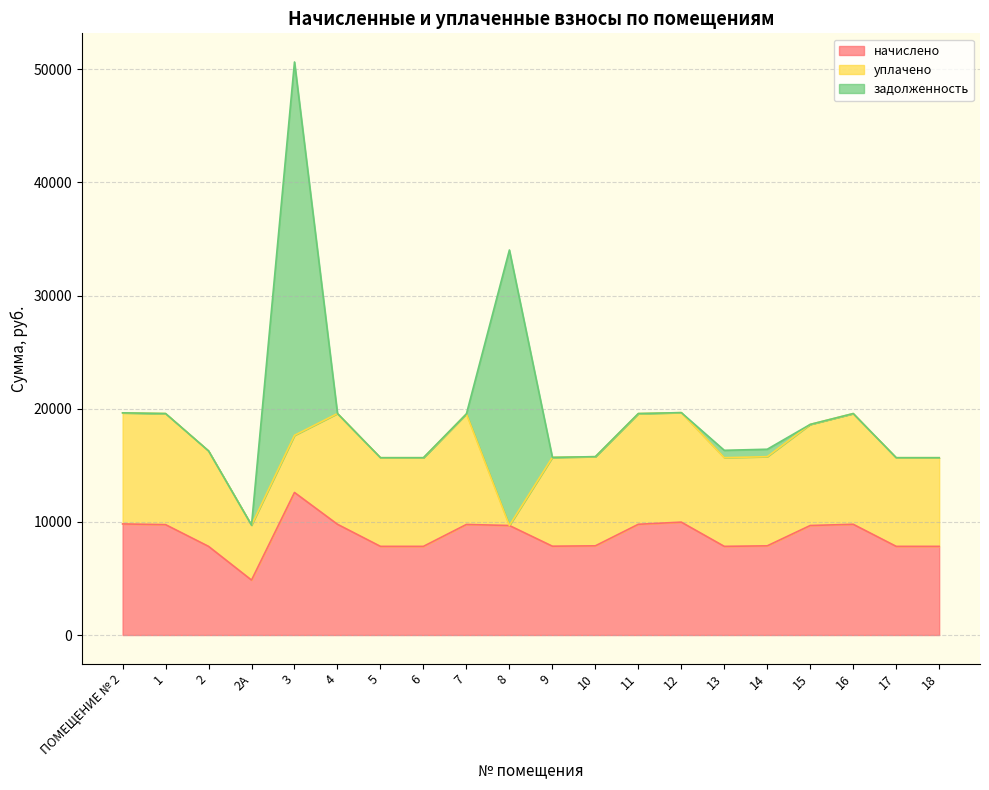

Count the number of categories in the chart.

20